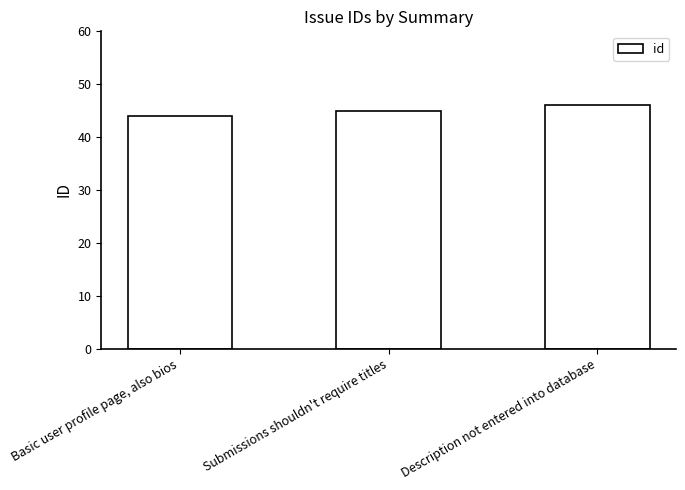

Read the value at Submissions shouldn't require titles.

45